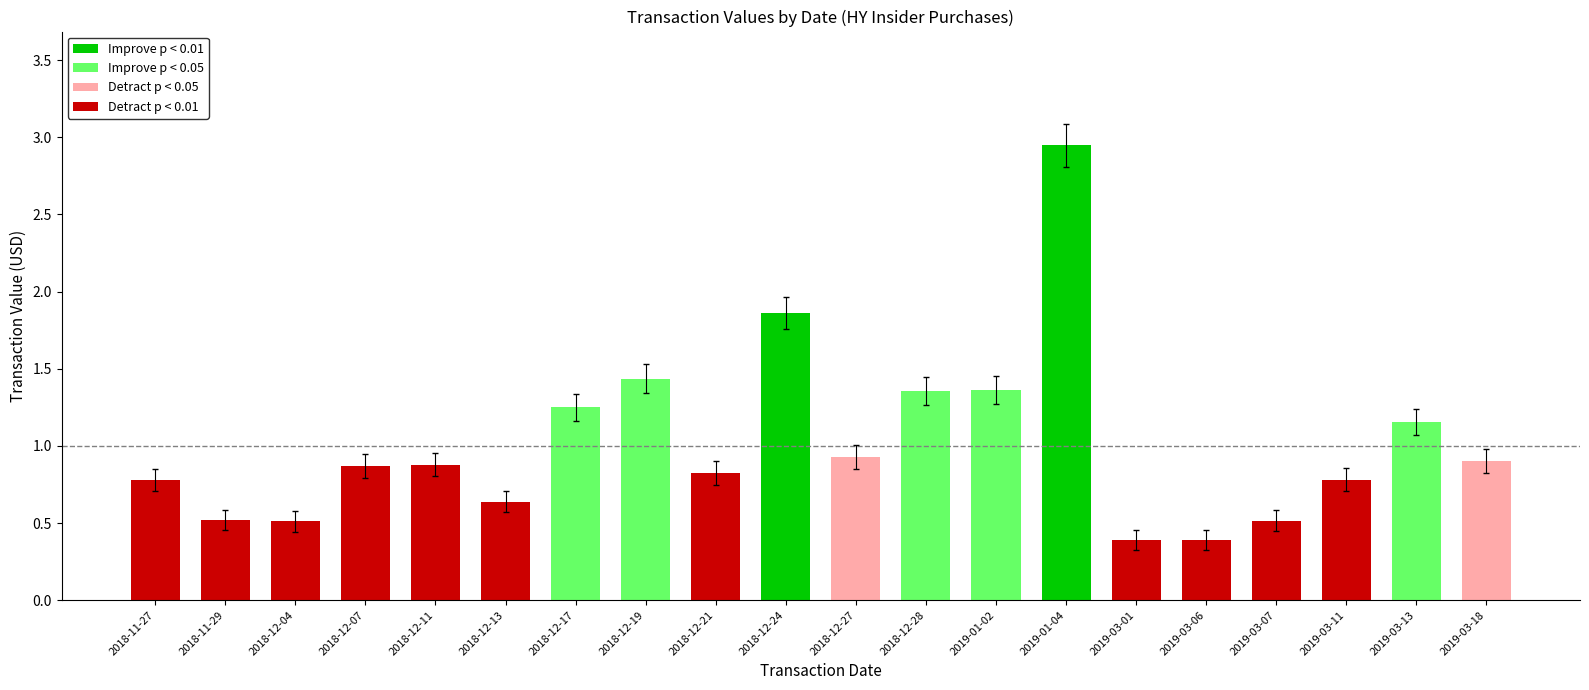

At which category is the sum across all series the highest?

2019-01-04